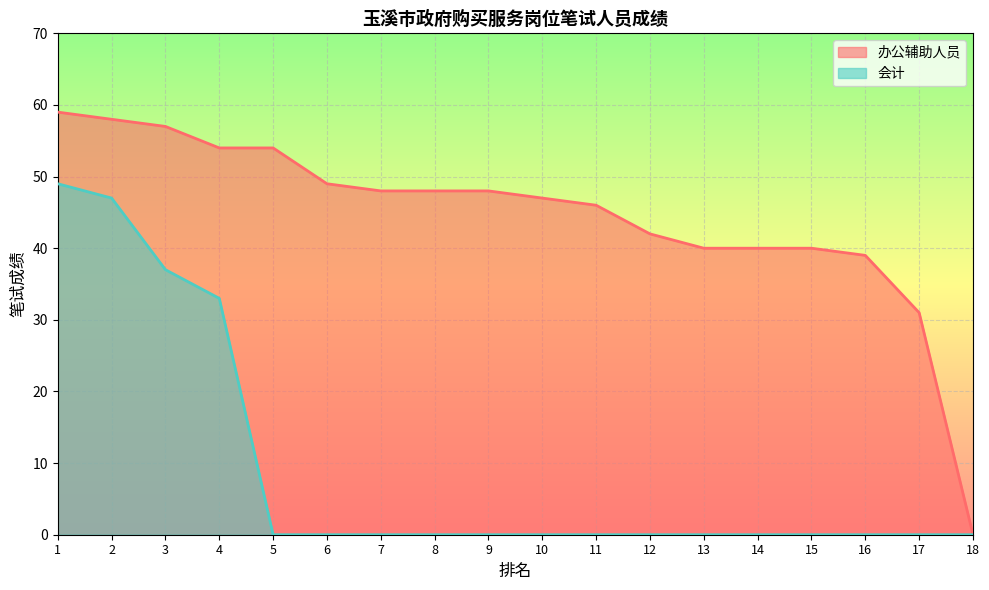

True or false: 会计 and 办公辅助人员 cross at least once.

False